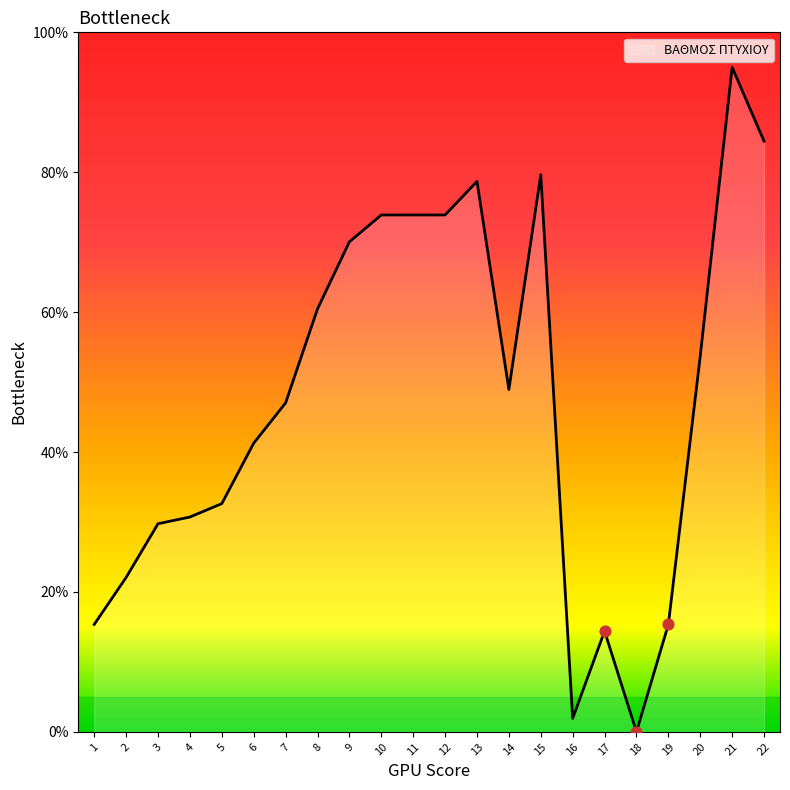

What is the change in value from 7 to 20?

+6.7